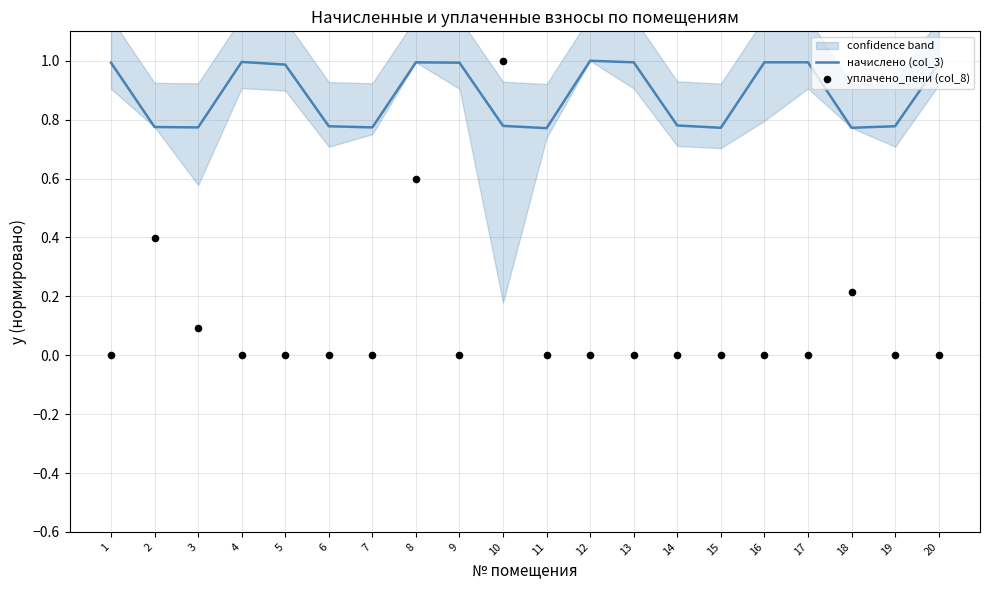

What is the total value across all series at 5?

1.0